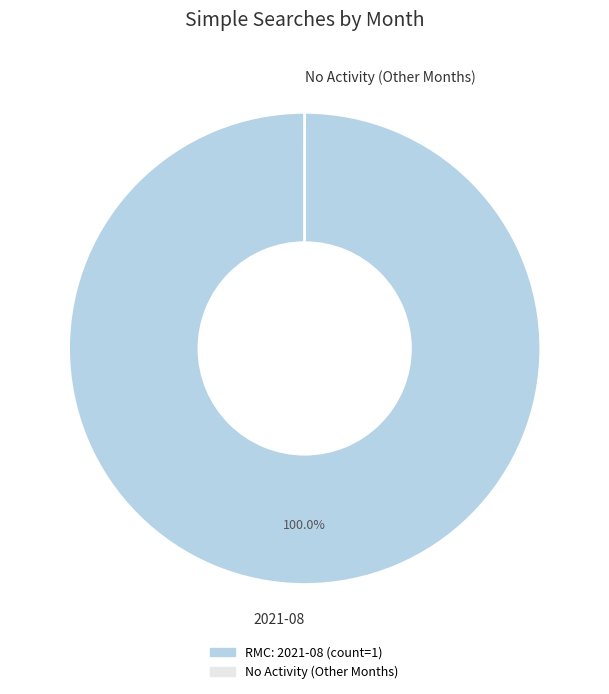

To the nearest percent, what is the average slice percentage?

50%